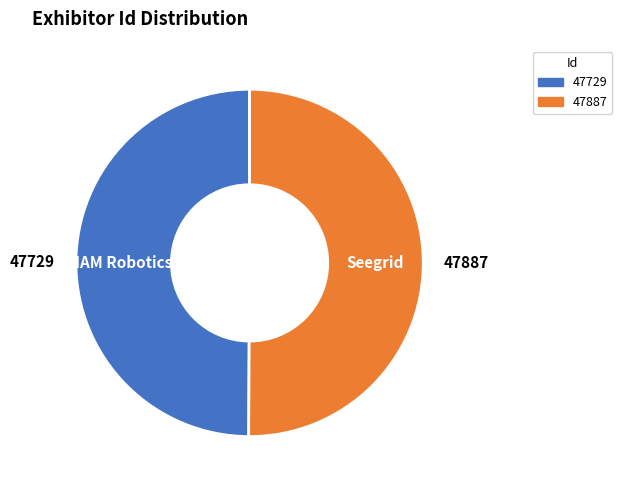

True or false: IAM Robotics accounts for 50% of the total.

True